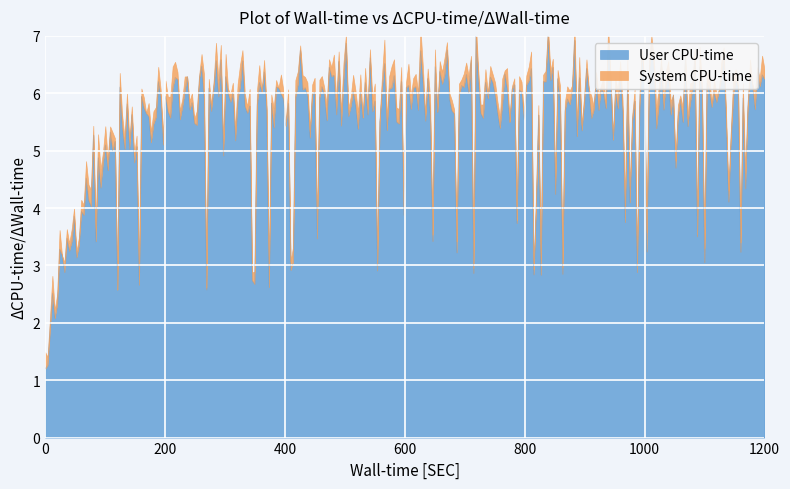

Which series has the largest range (max minus min)?

User CPU-time